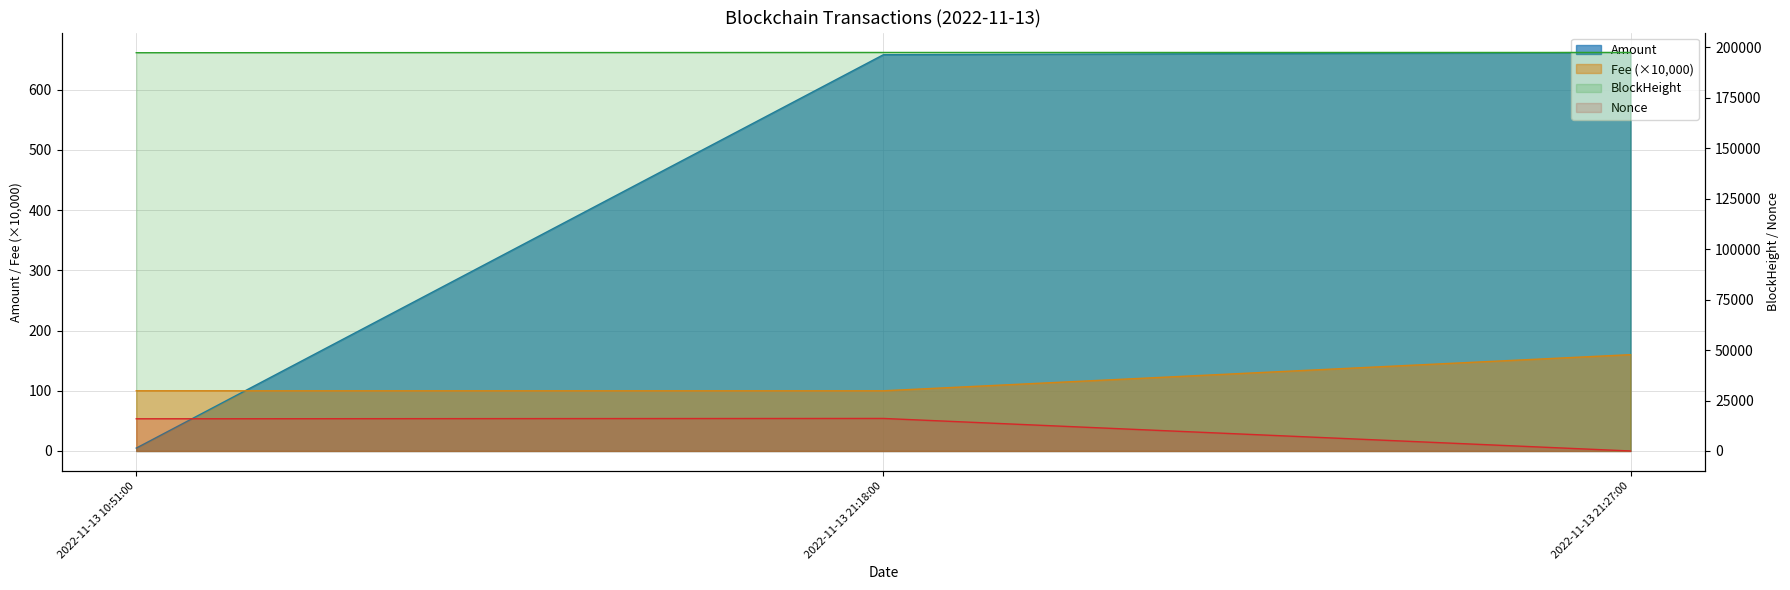

Which series has the largest total across all categories?

BlockHeight